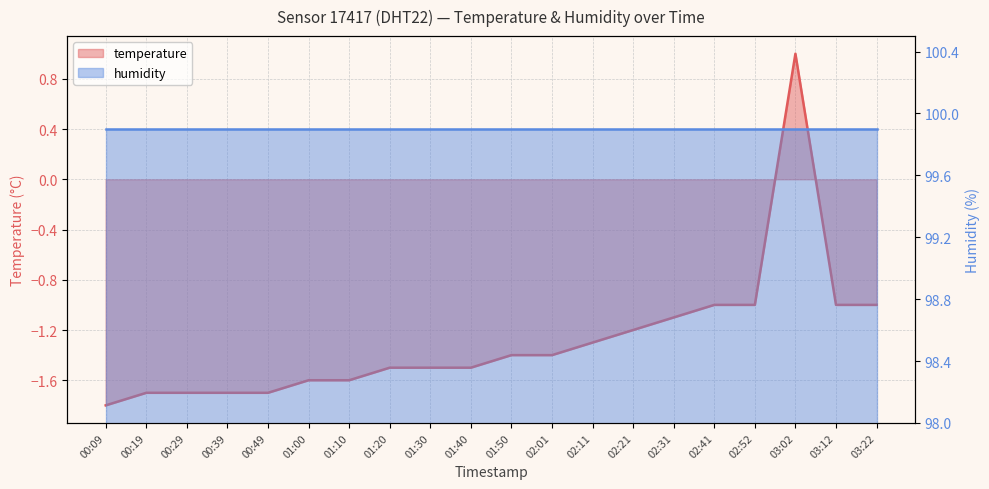

The chart shows a value of -1.7 at 00:49. True or false?

True